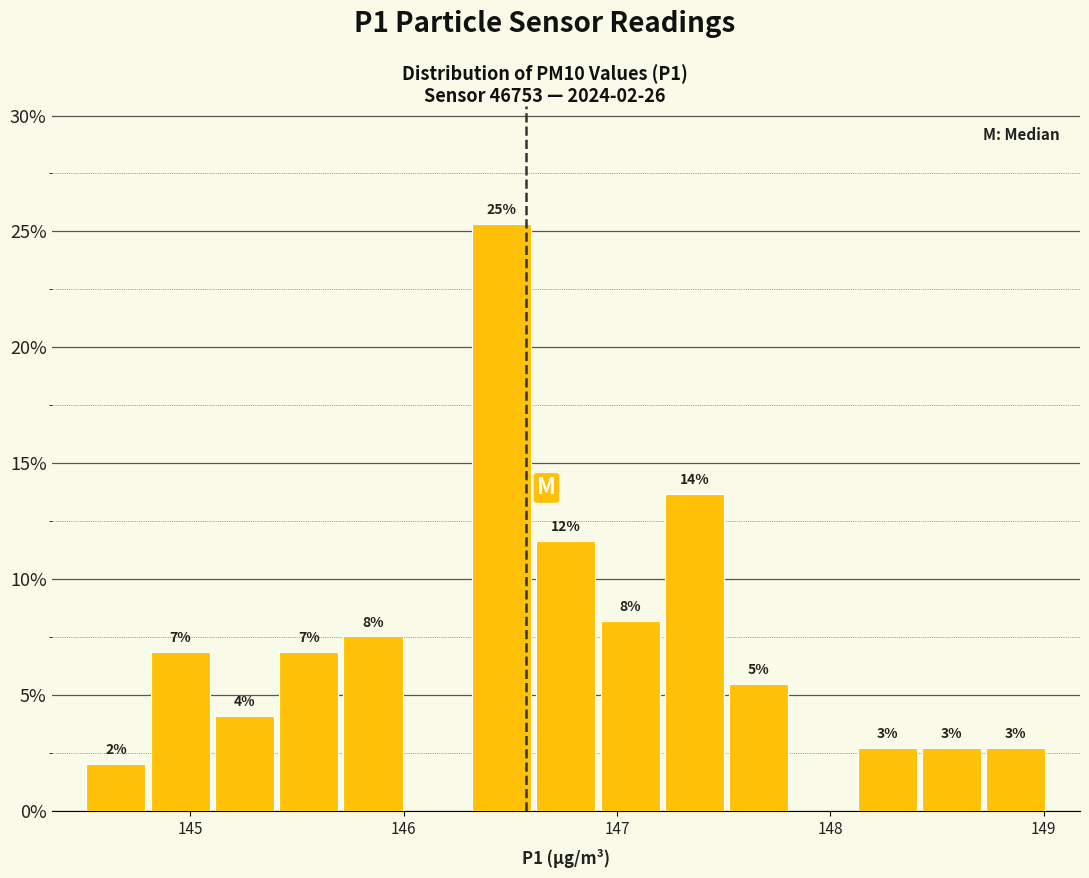

Read against the x-axis, roughly where is the centre of the tallest bar?

146.5